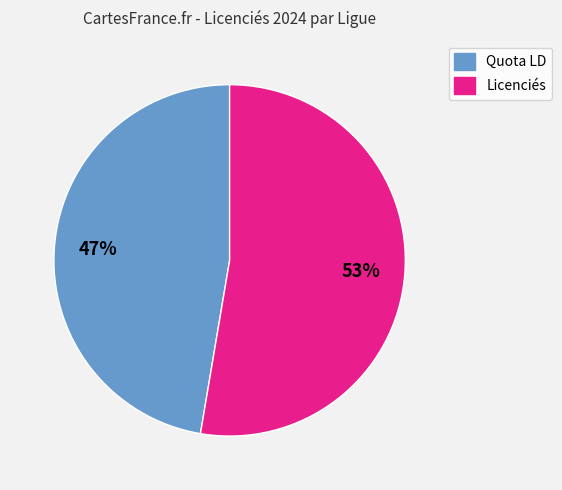

Is there any slice that represents more than half of the pie?

Yes